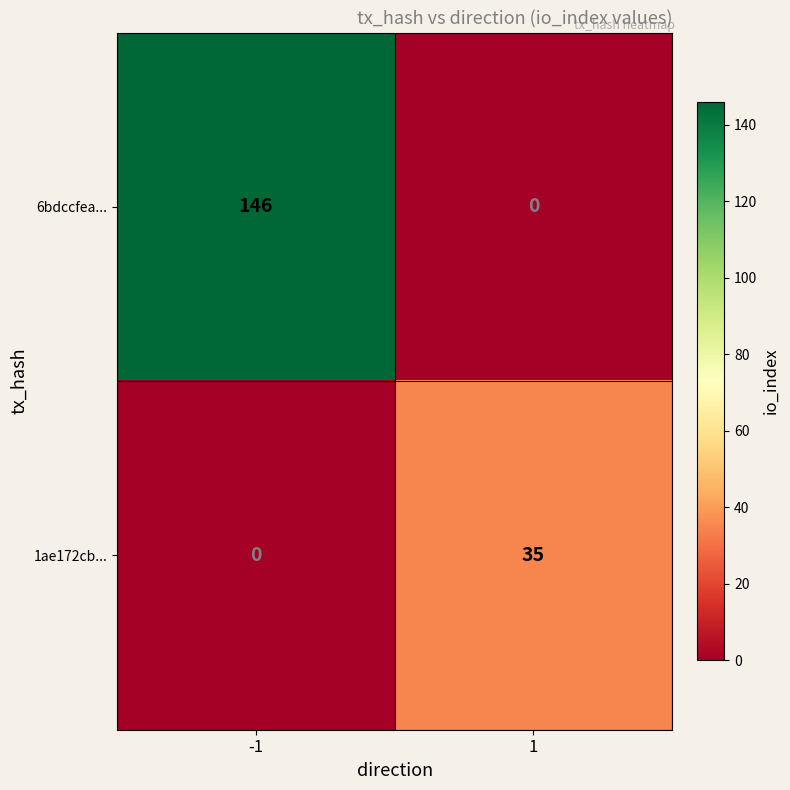

At which category does the chart reach its peak across all series?

-1